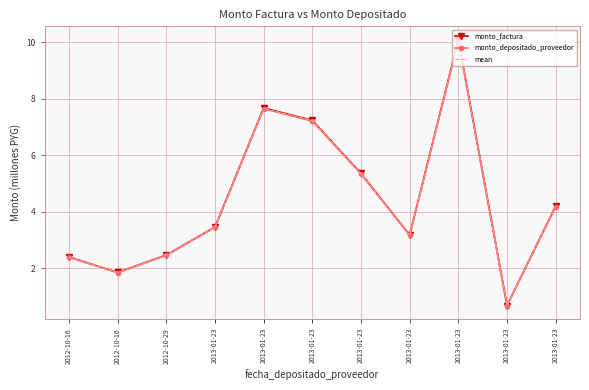

At which label does mean first exceed 3?

2013-01-23